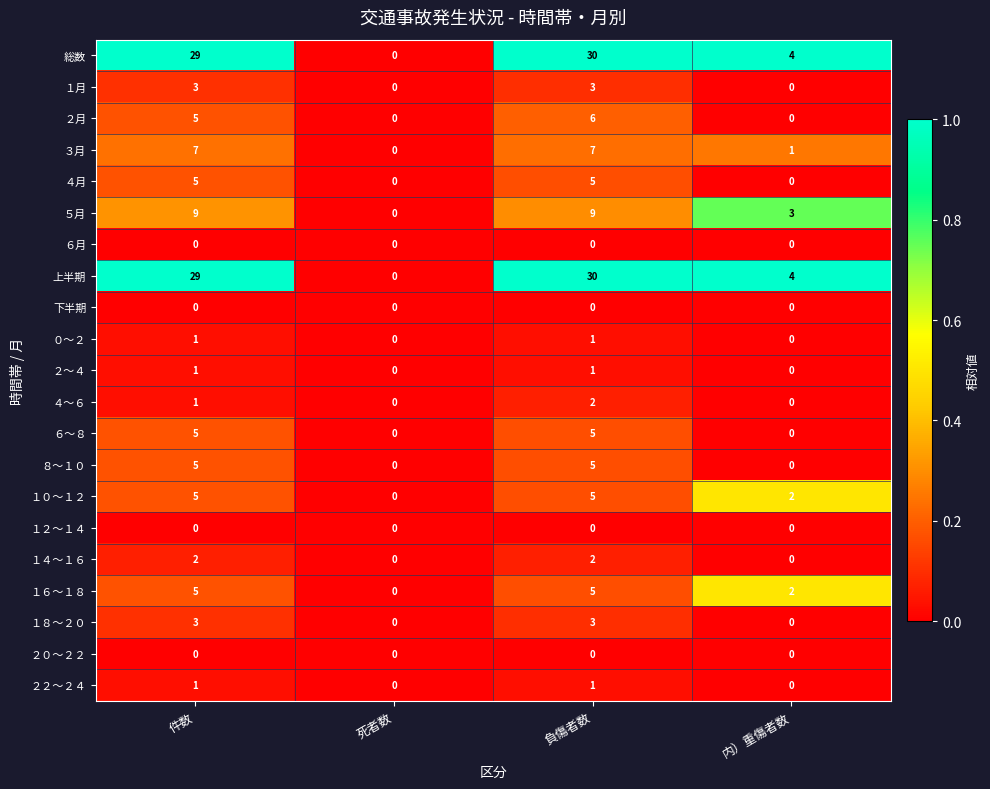

What is the average value of the 総数 series?

16